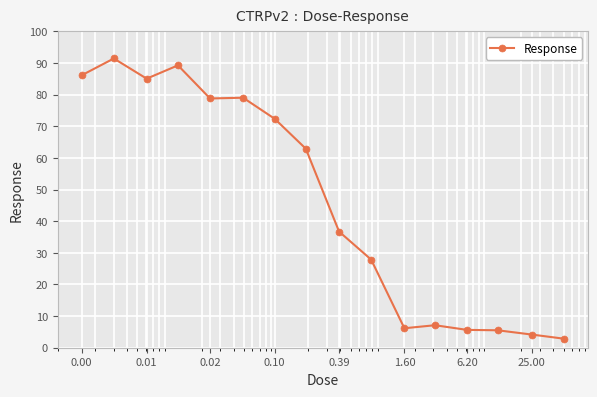

What is the difference between the second highest and second lowest values?

85.1